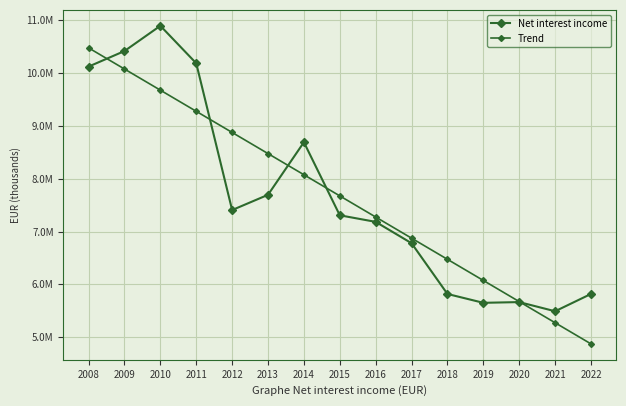

Does the chart have visible grid lines?

Yes